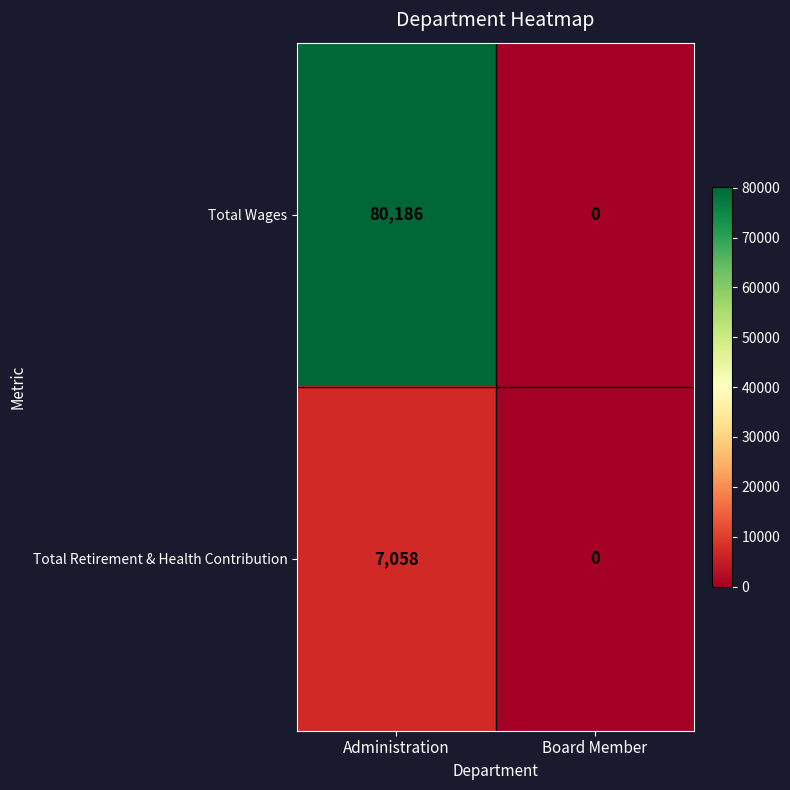

Count the number of categories in the chart.

2